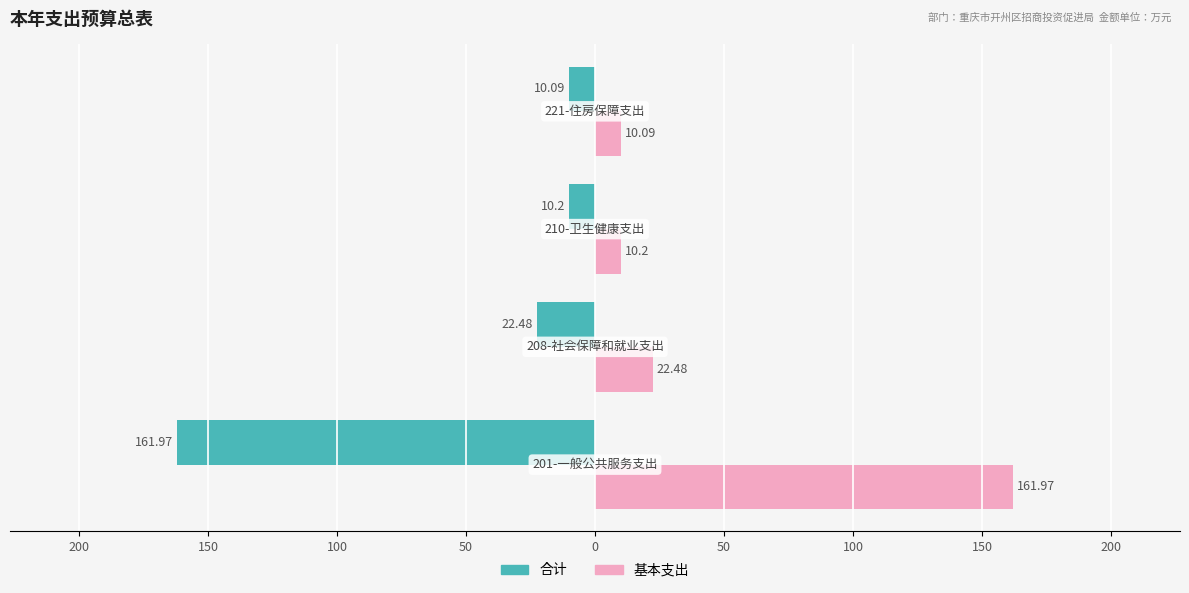

What are all the series names shown in the legend?

合计, 基本支出